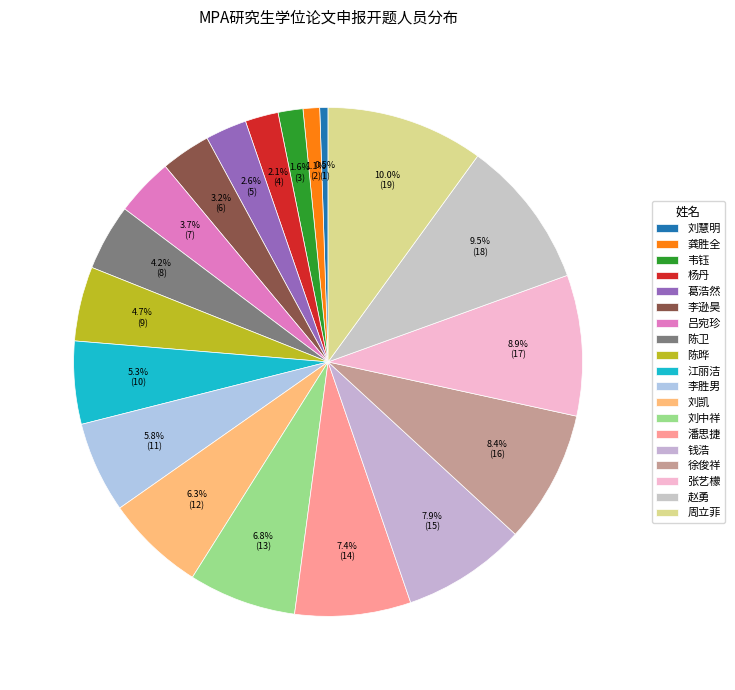

Do 江丽洁 and 徐俊祥 together represent more than half of the pie?

No